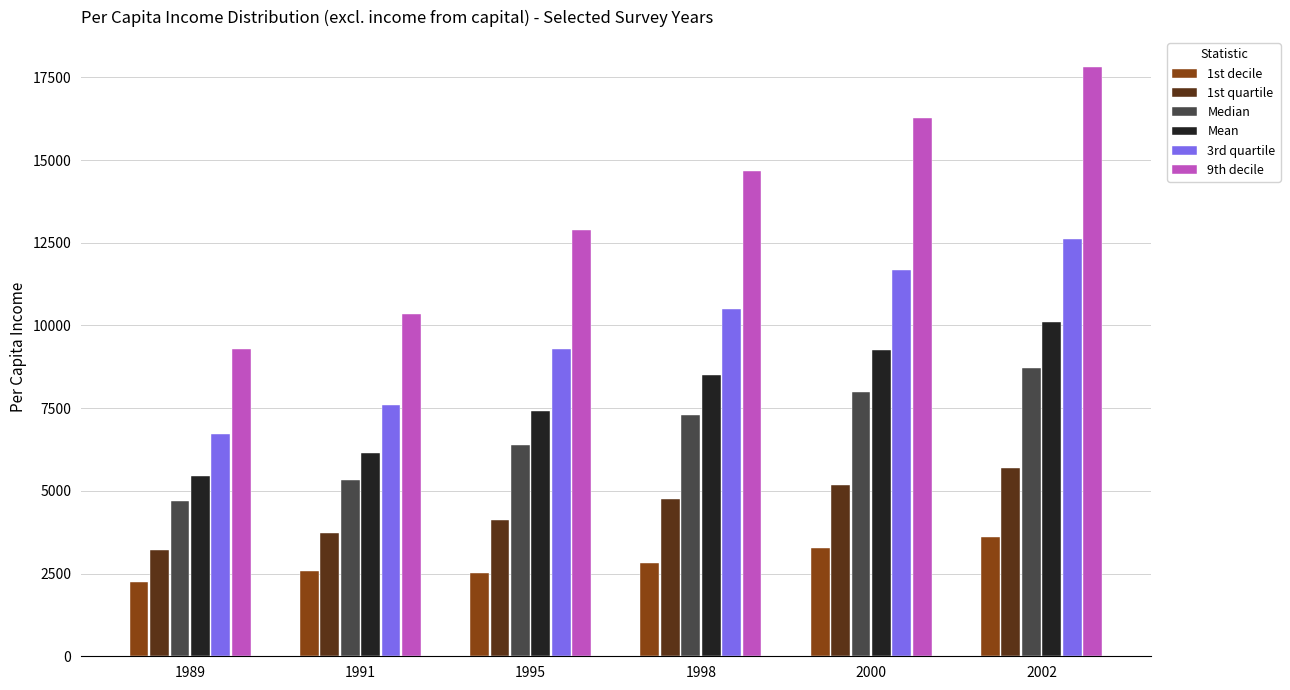

At which label is 9th decile closest to 13560?

1995